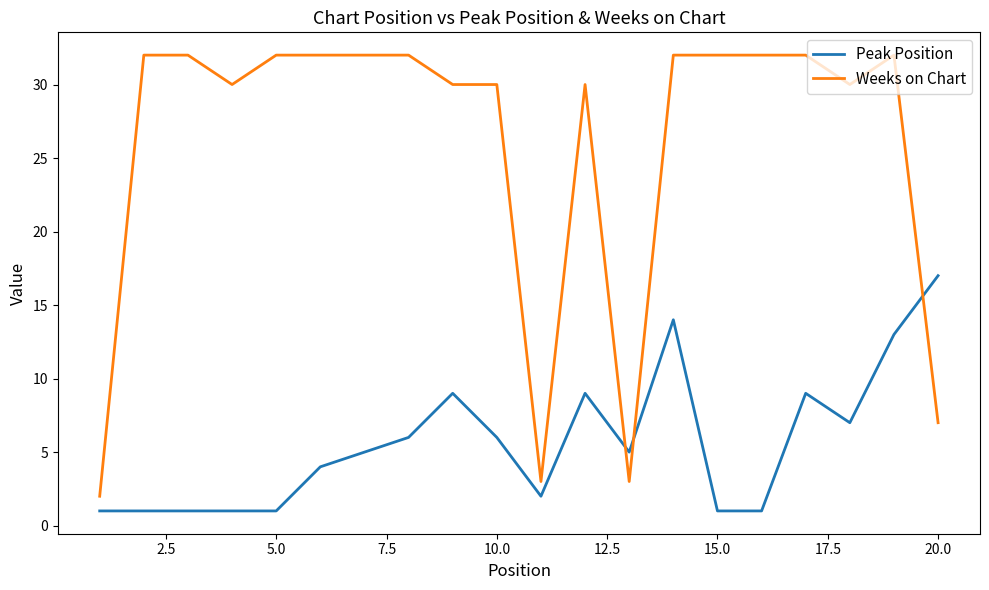

What is the highest value of the Peak Position series?

17